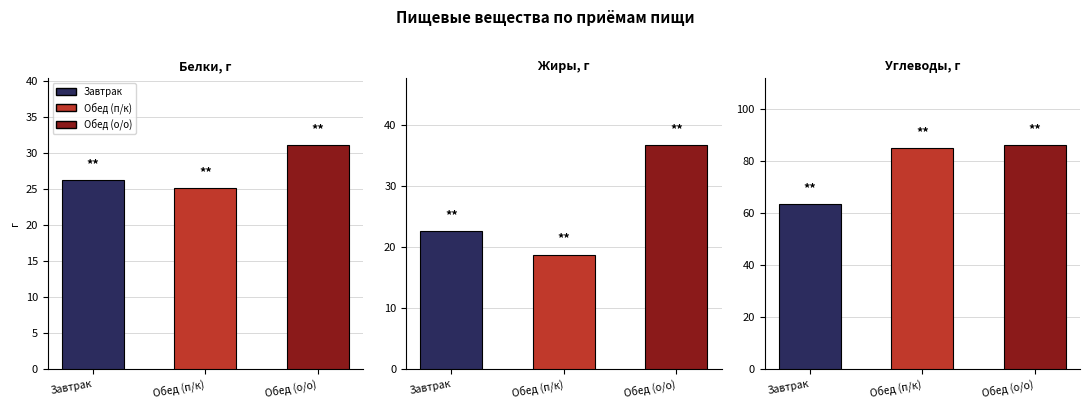

Which series has the largest range (max minus min)?

Углеводы